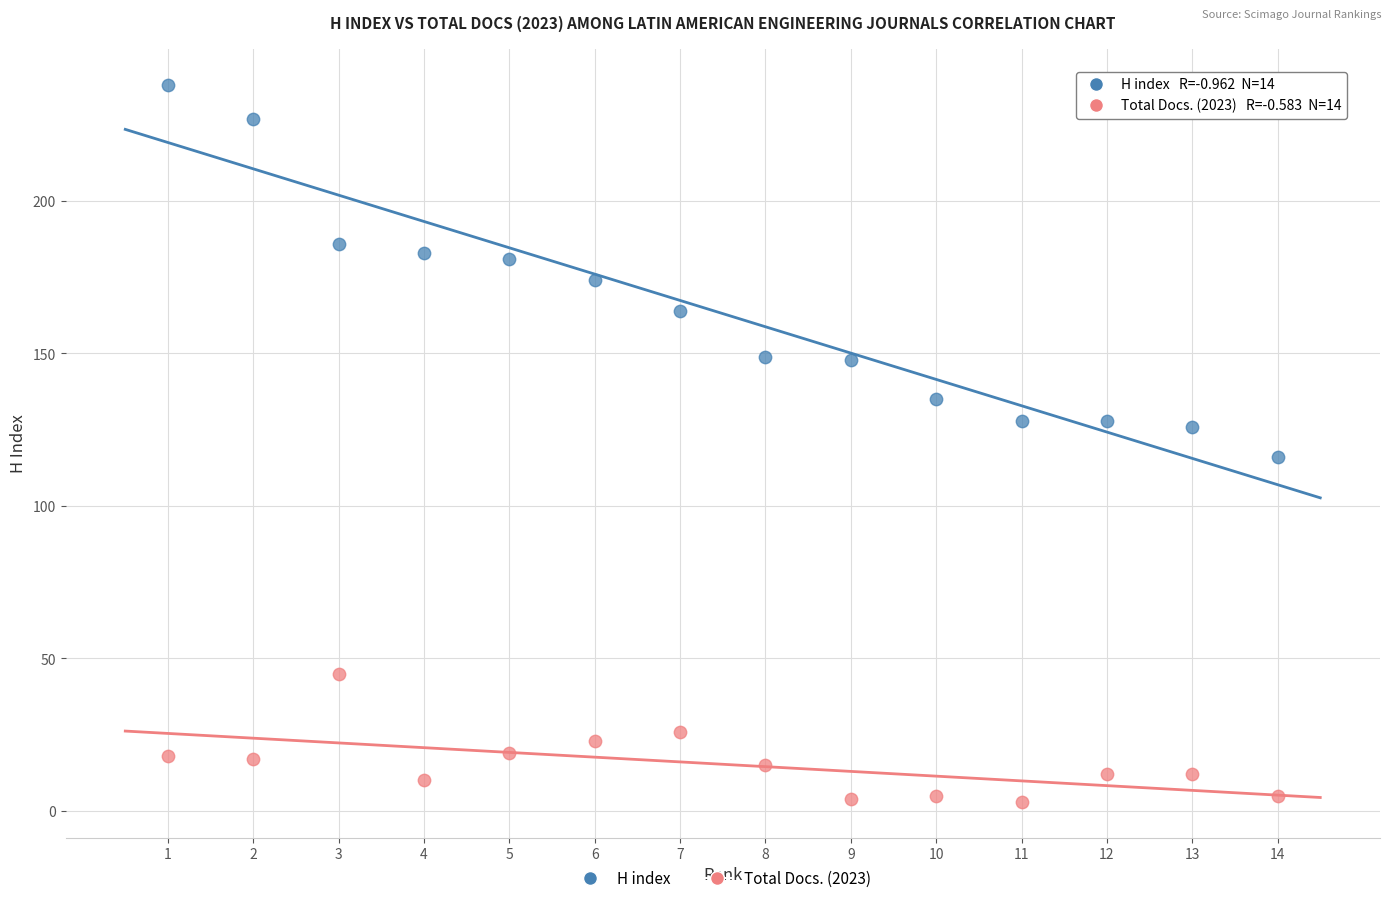

Across all data points, what is the range of X values (max minus min)?

13